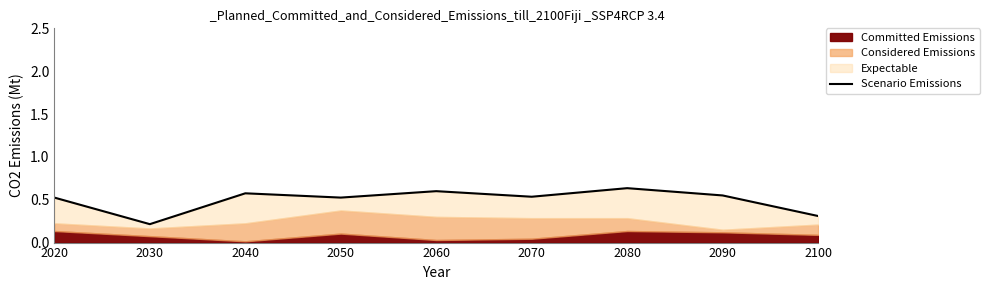

Which has a higher value, 2080 or 2060?

2080